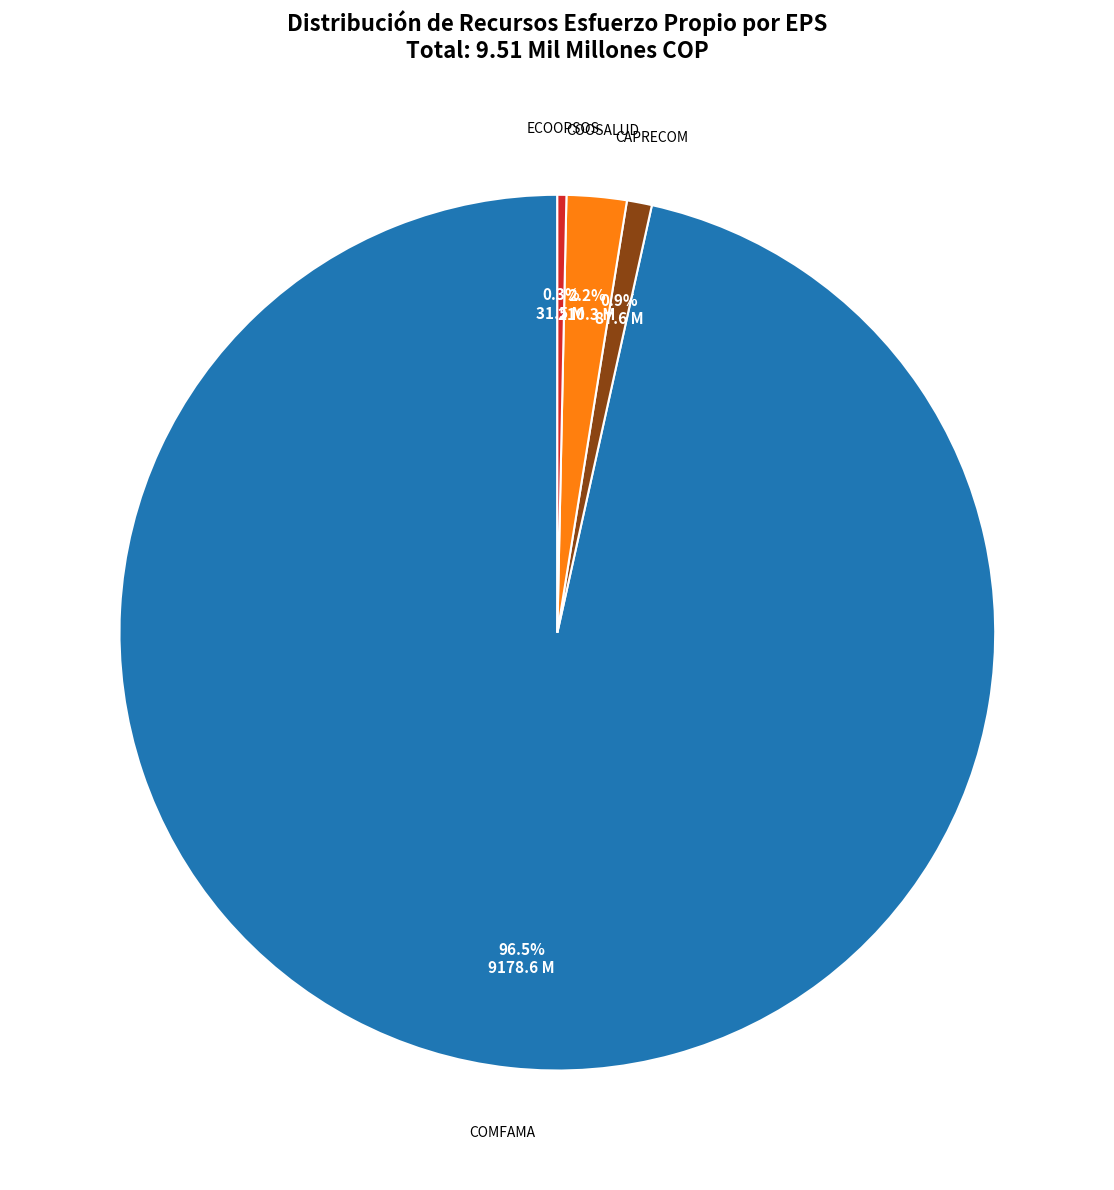

Count the number of slices in the pie.

4